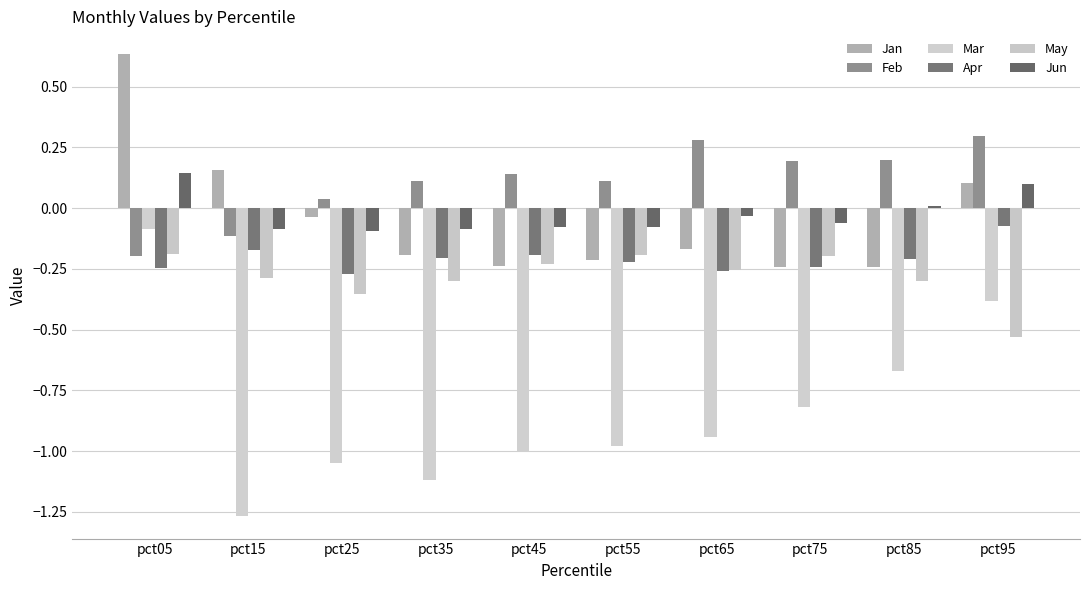

Which category has the highest value in the Jun series?

pct05